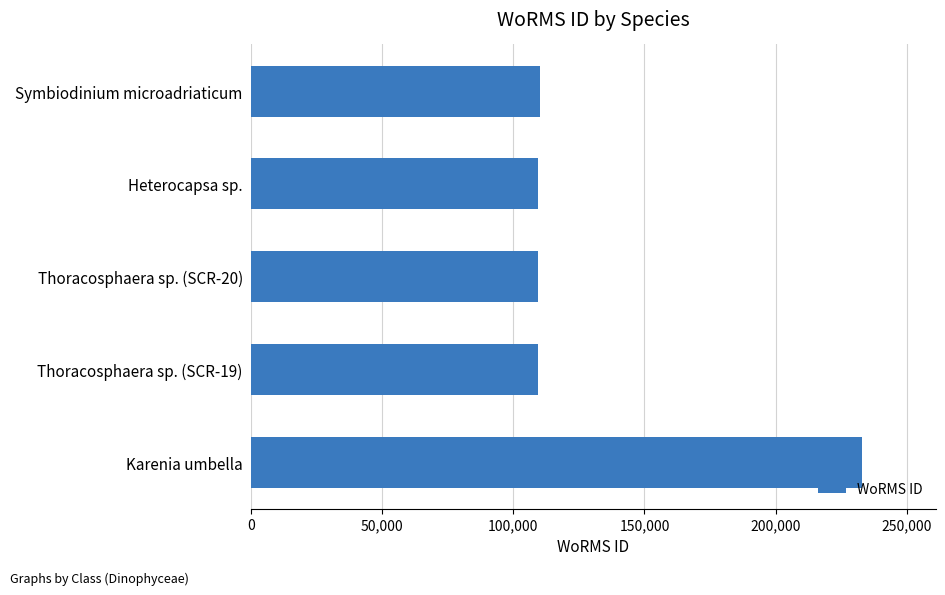

What is the sum of the values at Thoracosphaera sp. (SCR-20) and Symbiodinium microadriaticum?

219893